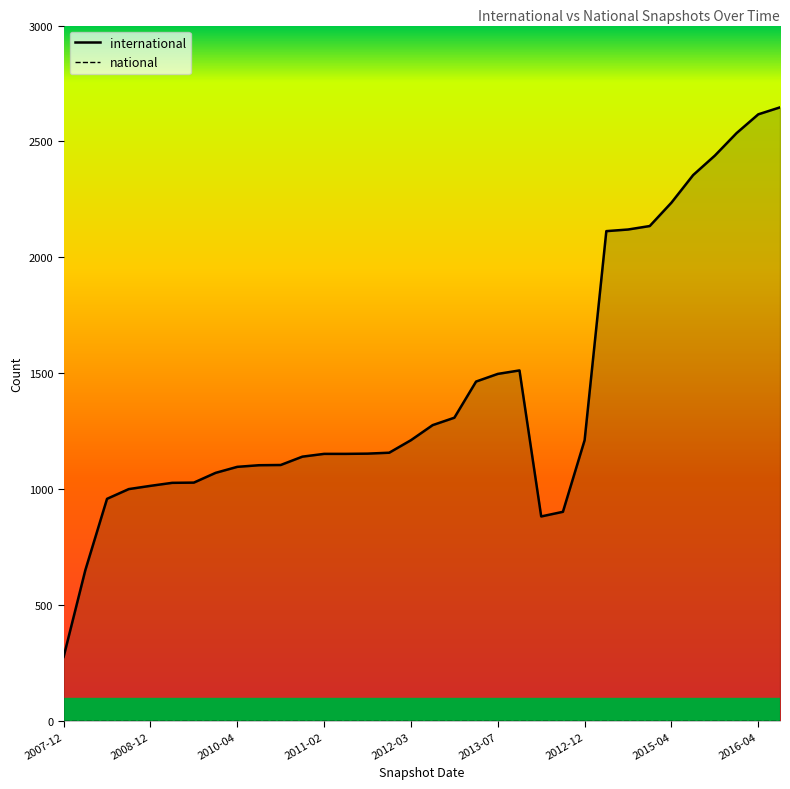

What is the greatest value displayed?

2647